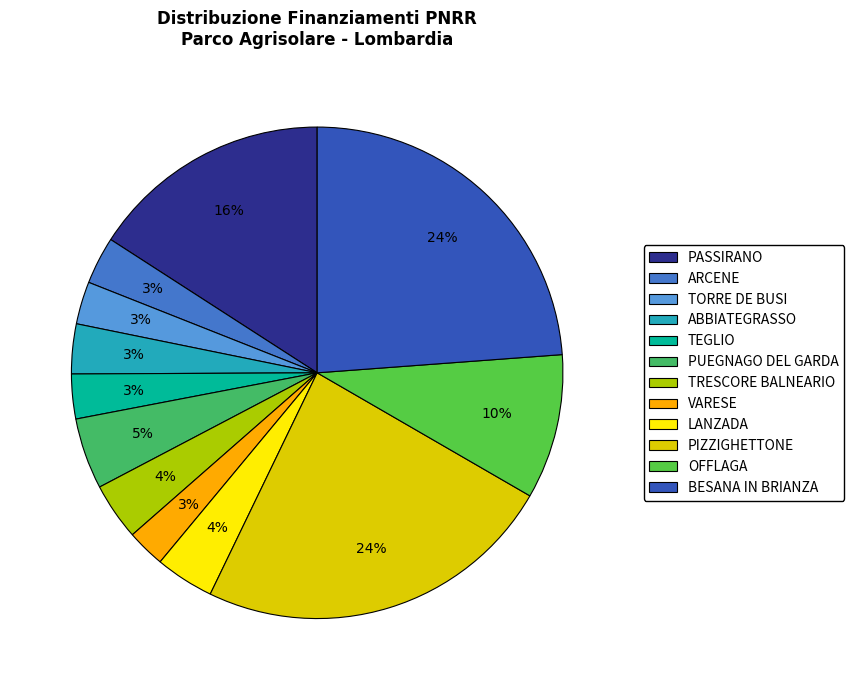

Is there a majority slice in this chart?

No